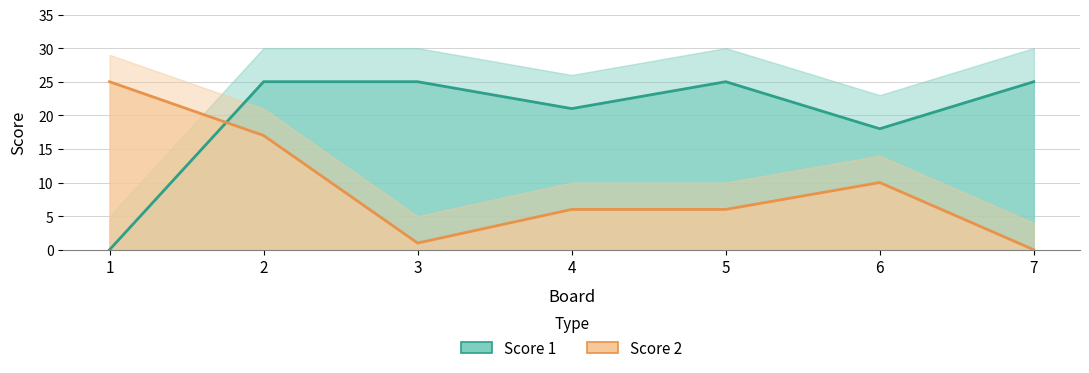

After their last crossing, which series has the higher values: Score 2 or Score 1?

Score 1